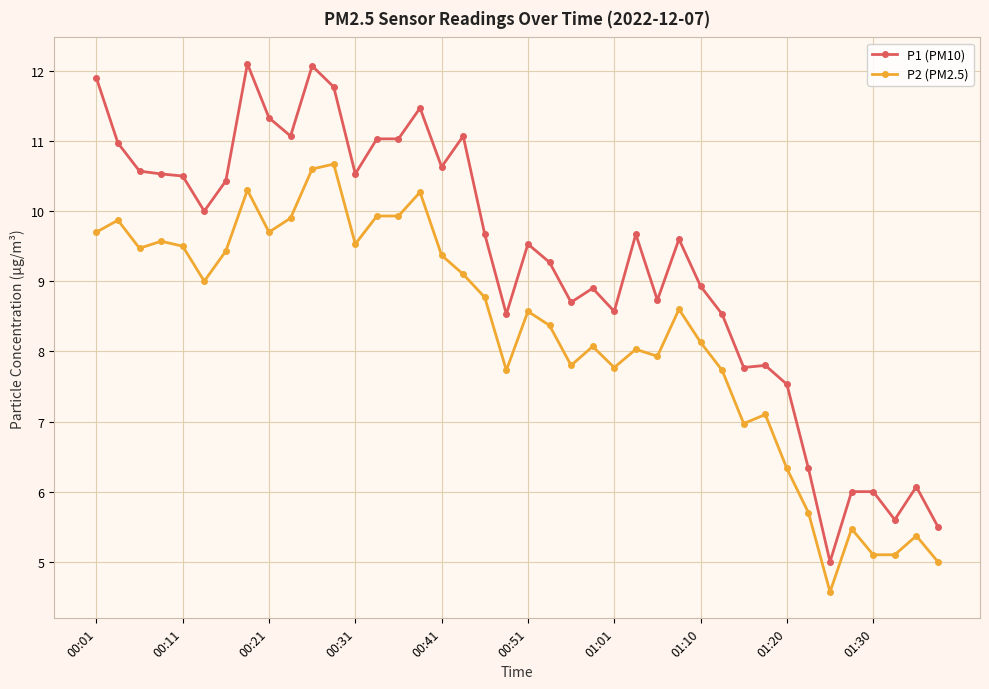

What is the difference between the second highest and second lowest values in the P2 (PM2.5) series?

5.6